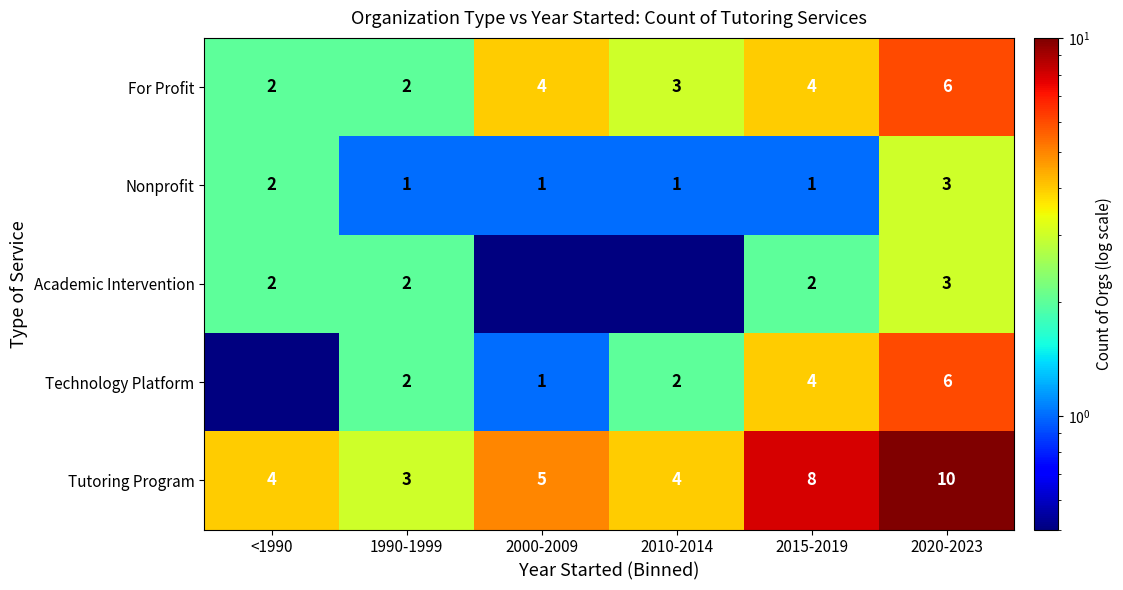

Count the number of data series in this chart.

5